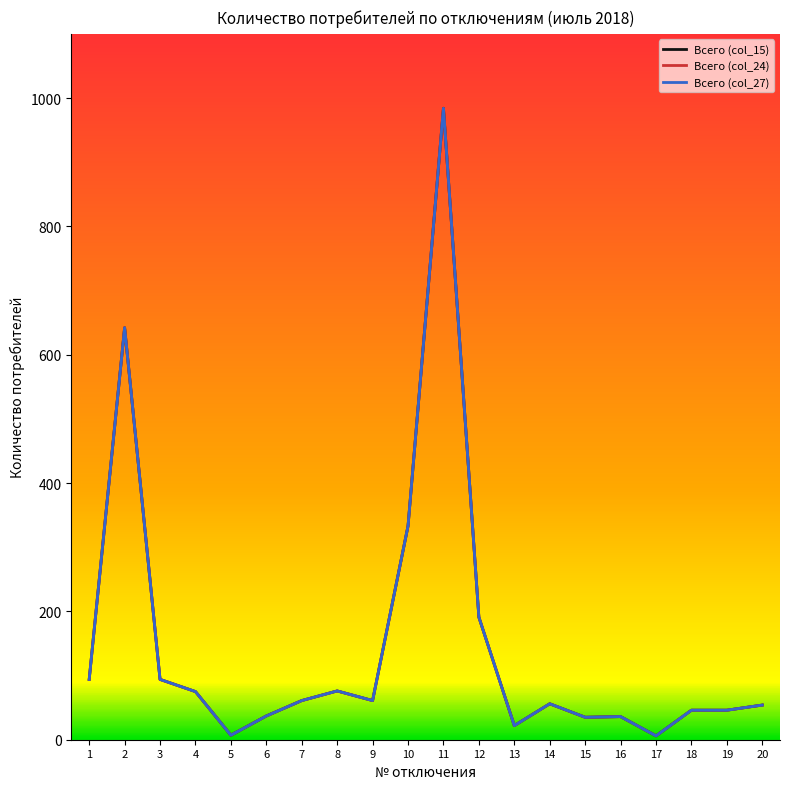

True or false: Всего (col_15) and Всего (col_27) cross at least once.

False